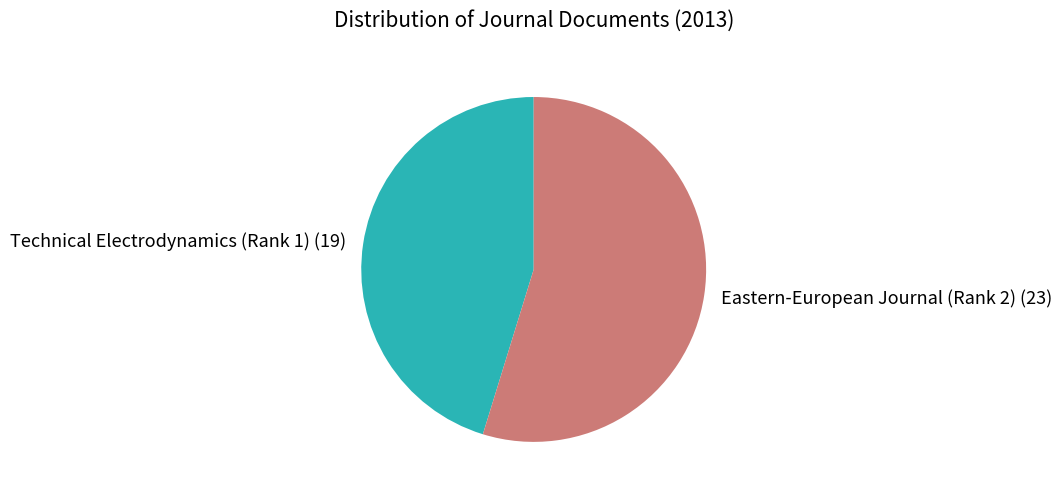

Which has a higher value, Technical Electrodynamics (Rank 1) or Eastern-European Journal (Rank 2)?

Eastern-European Journal (Rank 2)